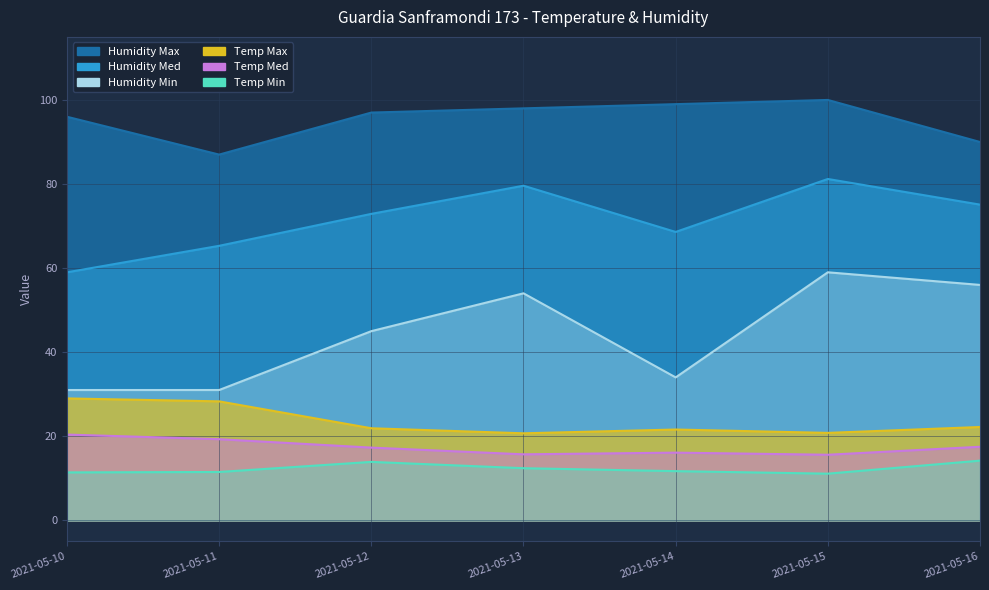

What is the highest value of the Humidity Min series?

59.0